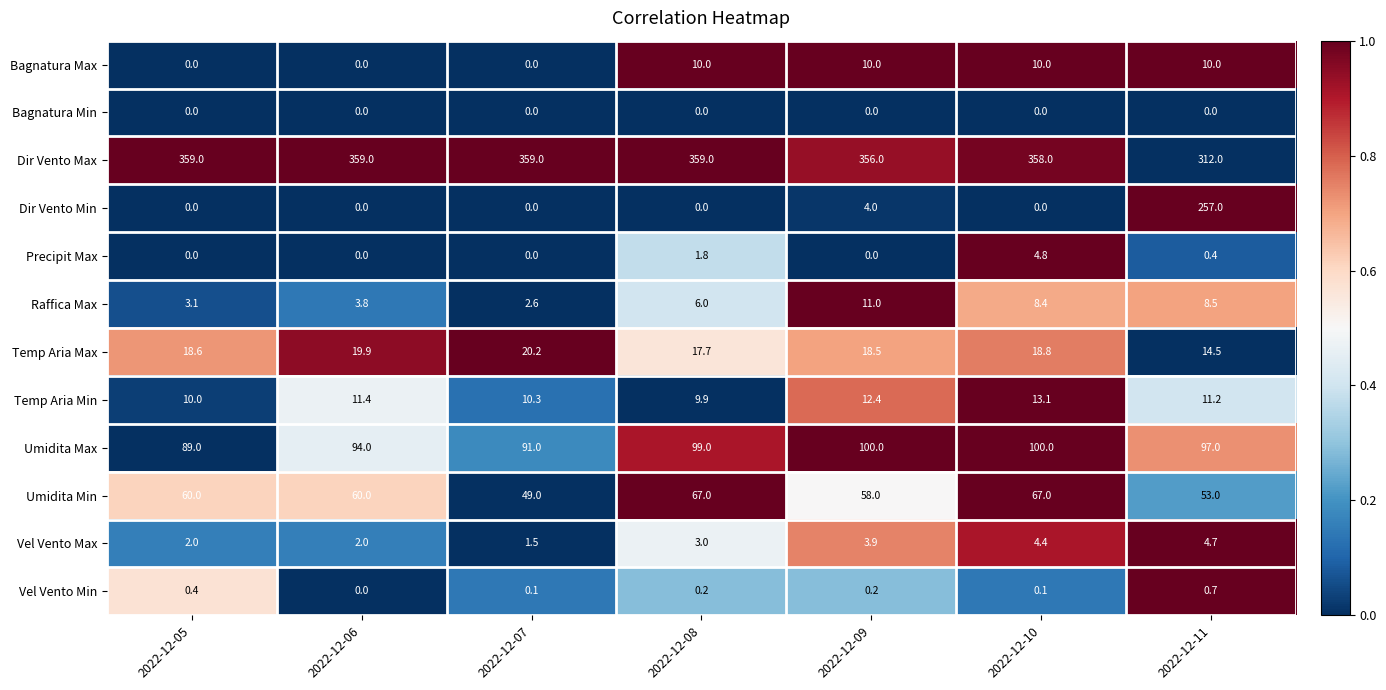

The Vel Vento Min series shows 0.4 at 2022-12-05. True or false?

True